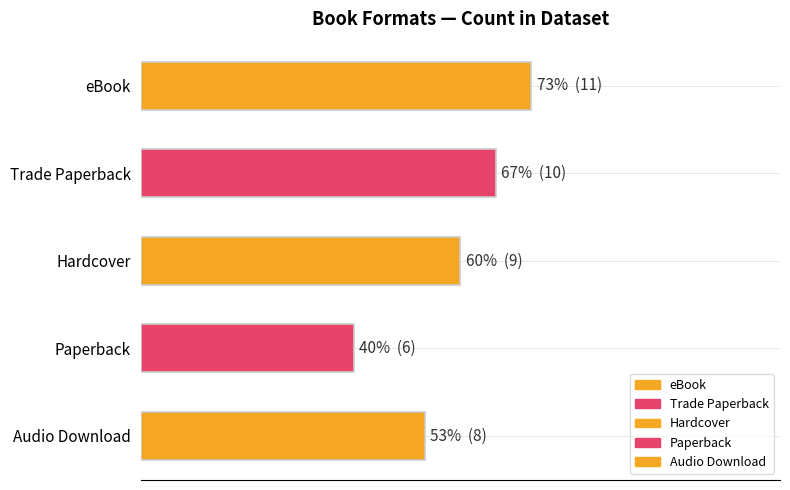

Rank the categories by value from lowest to highest.

Paperback, Audio Download, Hardcover, Trade Paperback, eBook